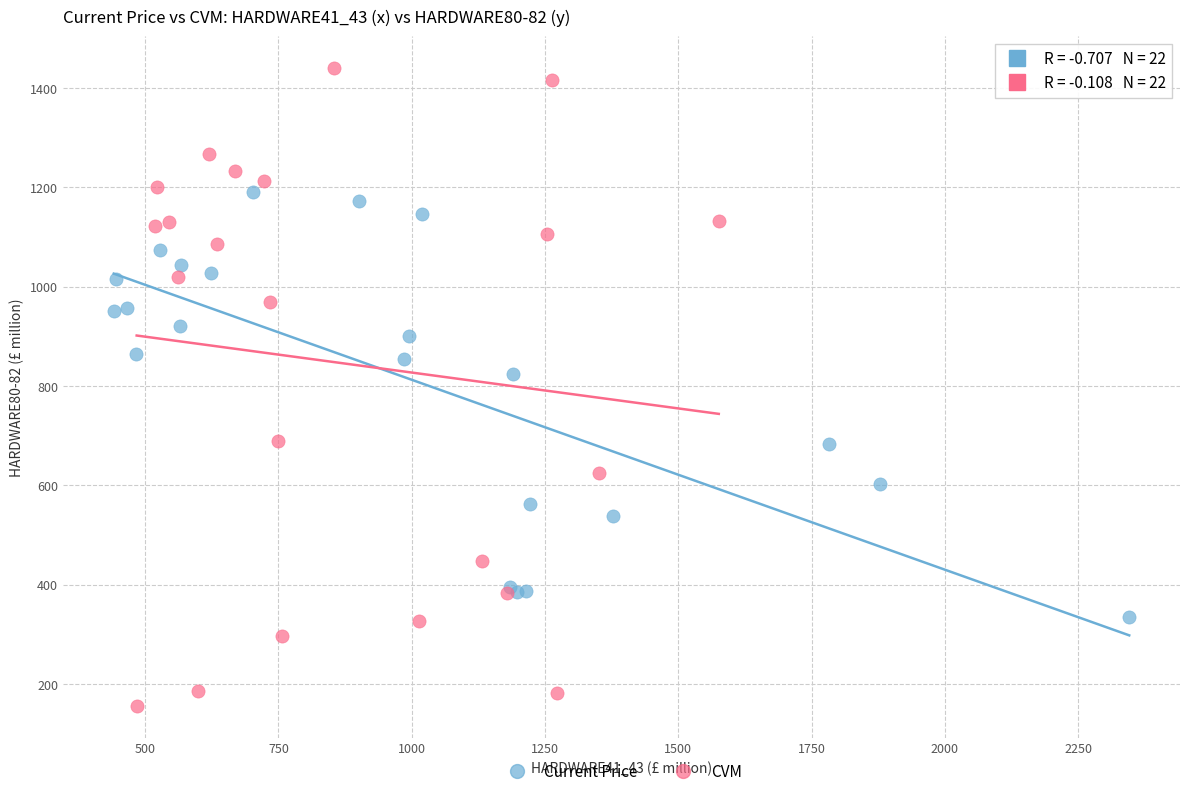

Which series contains the lowest Y value?

CVM